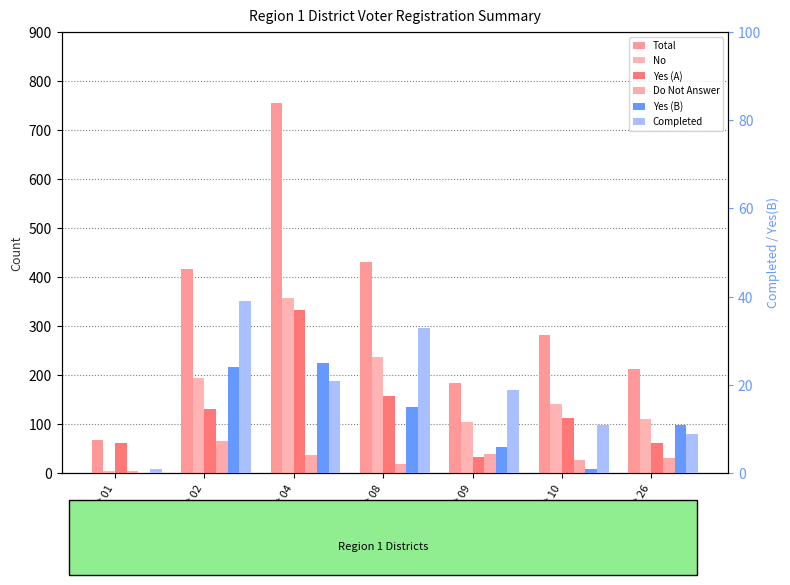

Between Dist 04 and Dist 26, which series saw the biggest shift?

Total